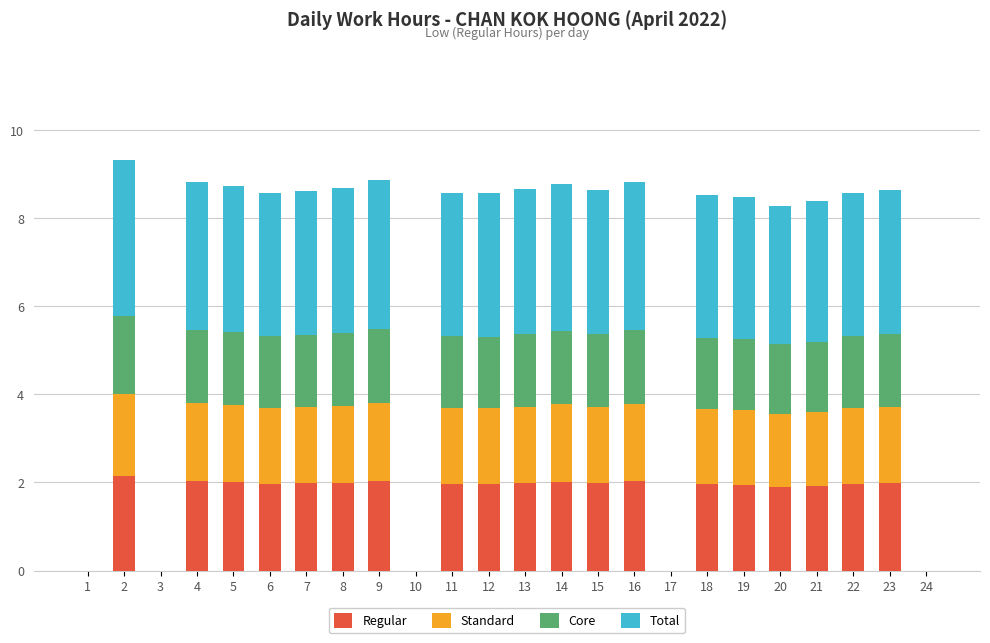

True or false: Regular has a value of 0.8 at 19.

False